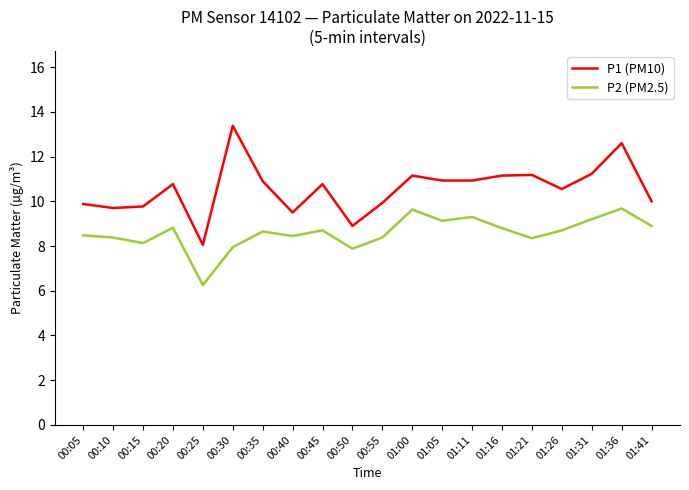

How many interior local valleys does the P2 (PM2.5) series have?

6